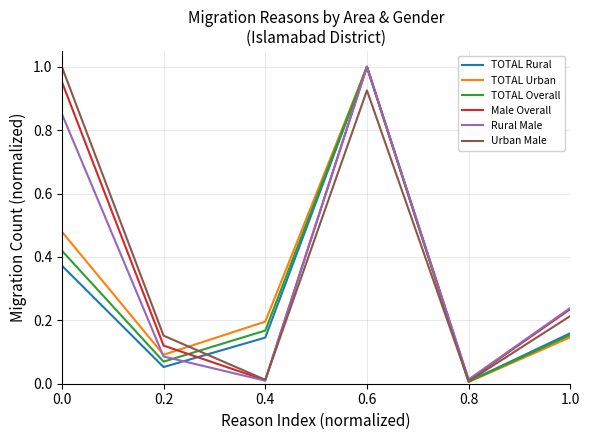

Where do TOTAL Overall and Urban Male first cross each other?

0.2 and 0.4